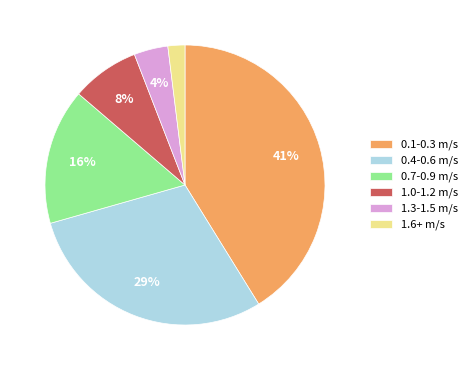

Is the sum of 0.1-0.3 m/s and 0.7-0.9 m/s greater than half?

Yes